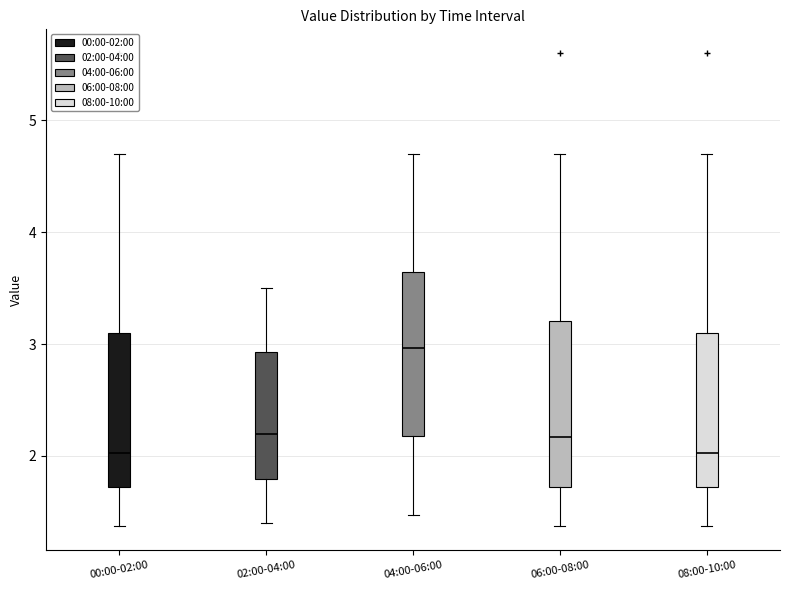

Where is the lower edge of the box for 04:00-06:00 on the y-axis? The values are not printed on the chart, so give them approximately, as read against the axis.

2.2